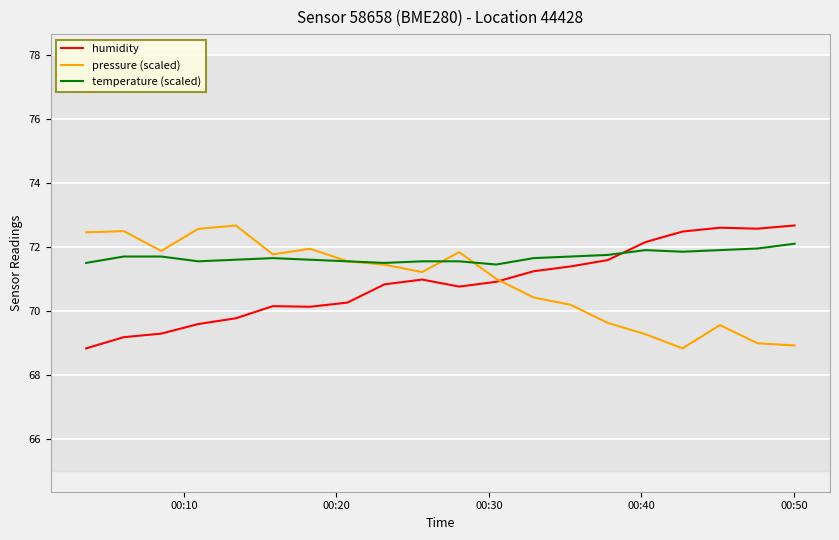

What is the lowest value of the humidity series?

68.8